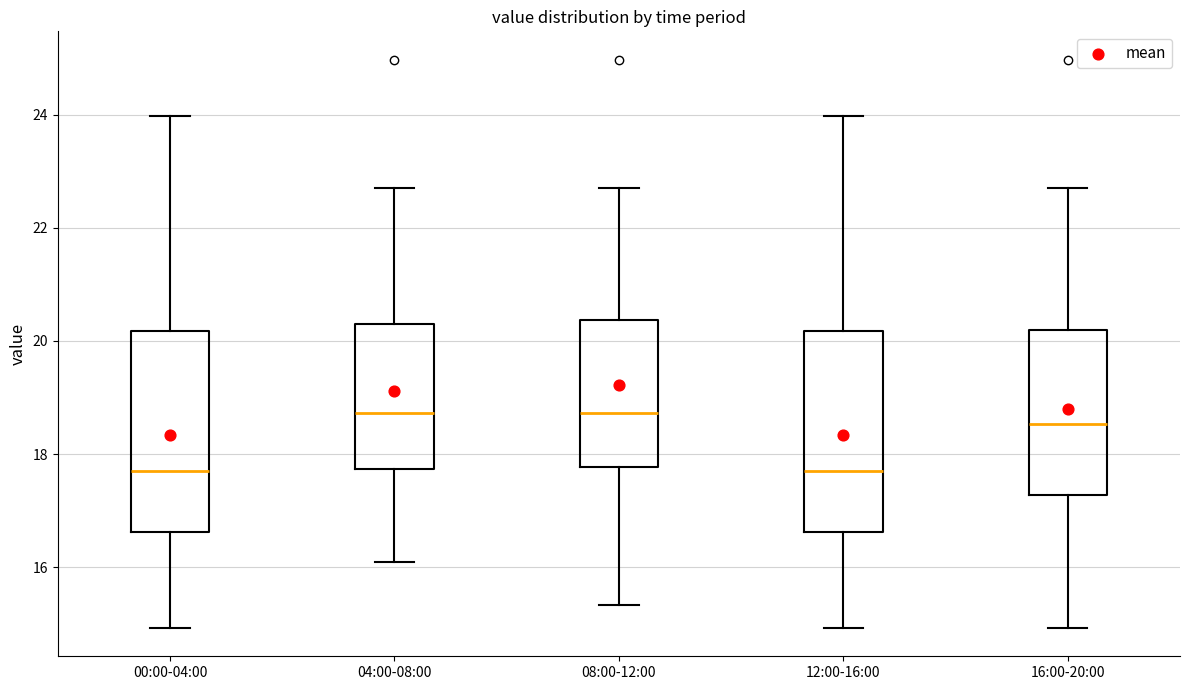

Reading left to right, transcribe this box plot: for each box, give where its median line is, the range the box spans, and where its two whiskers end, as read against the y-axis. The values are not printed on the chart, so give them approximately, as read against the axis.

00:00-04:00: median 17.8, box 16.6 to 20.2, whiskers 15.0 to 24.0
04:00-08:00: median 18.8, box 17.8 to 20.4, whiskers 16.2 to 22.8
08:00-12:00: median 18.8, box 17.8 to 20.4, whiskers 15.4 to 22.8
12:00-16:00: median 17.8, box 16.6 to 20.2, whiskers 15.0 to 24.0
16:00-20:00: median 18.6, box 17.2 to 20.2, whiskers 15.0 to 22.8